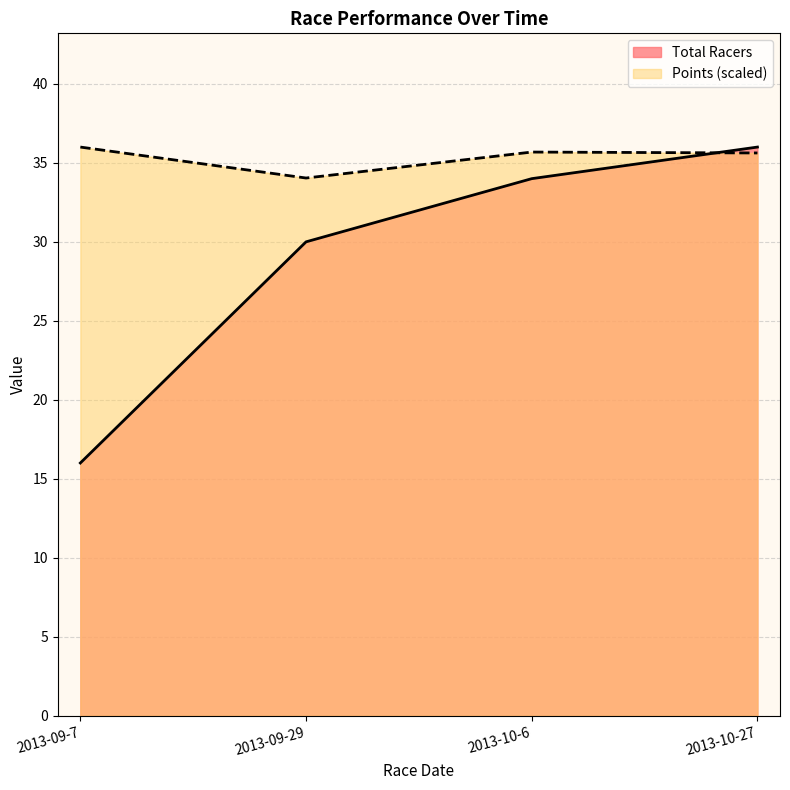

Count the Points values in the range 35 to 36.

3